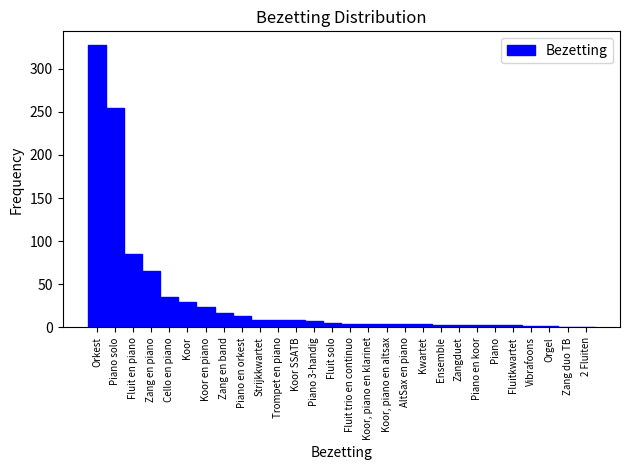

Which label corresponds to the largest value in the chart?

Orkest